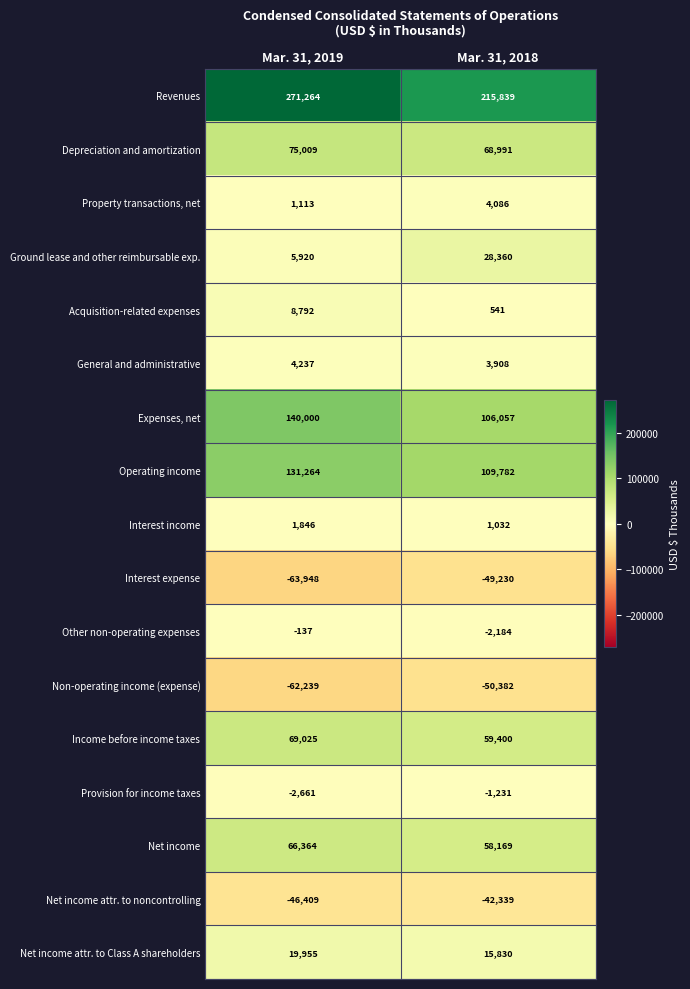

What value does the Income before income taxes series have at Mar. 31, 2019?

69025